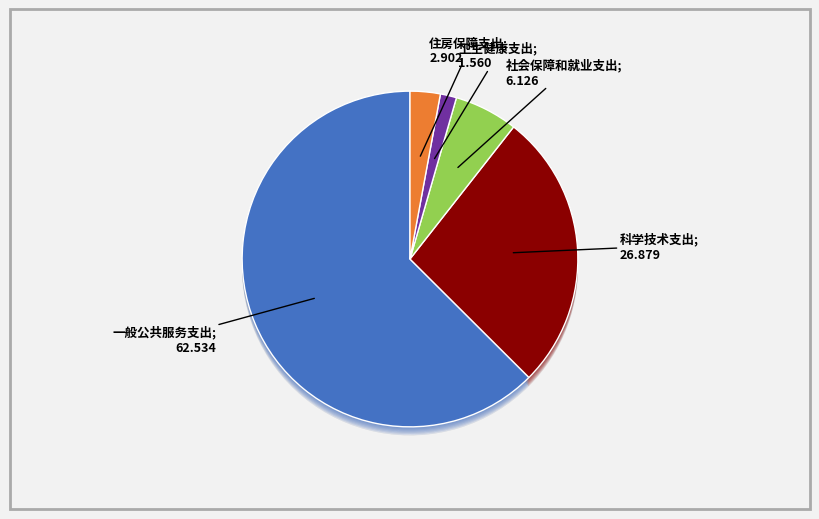

Which category has the biggest portion of the pie?

一般公共服务支出